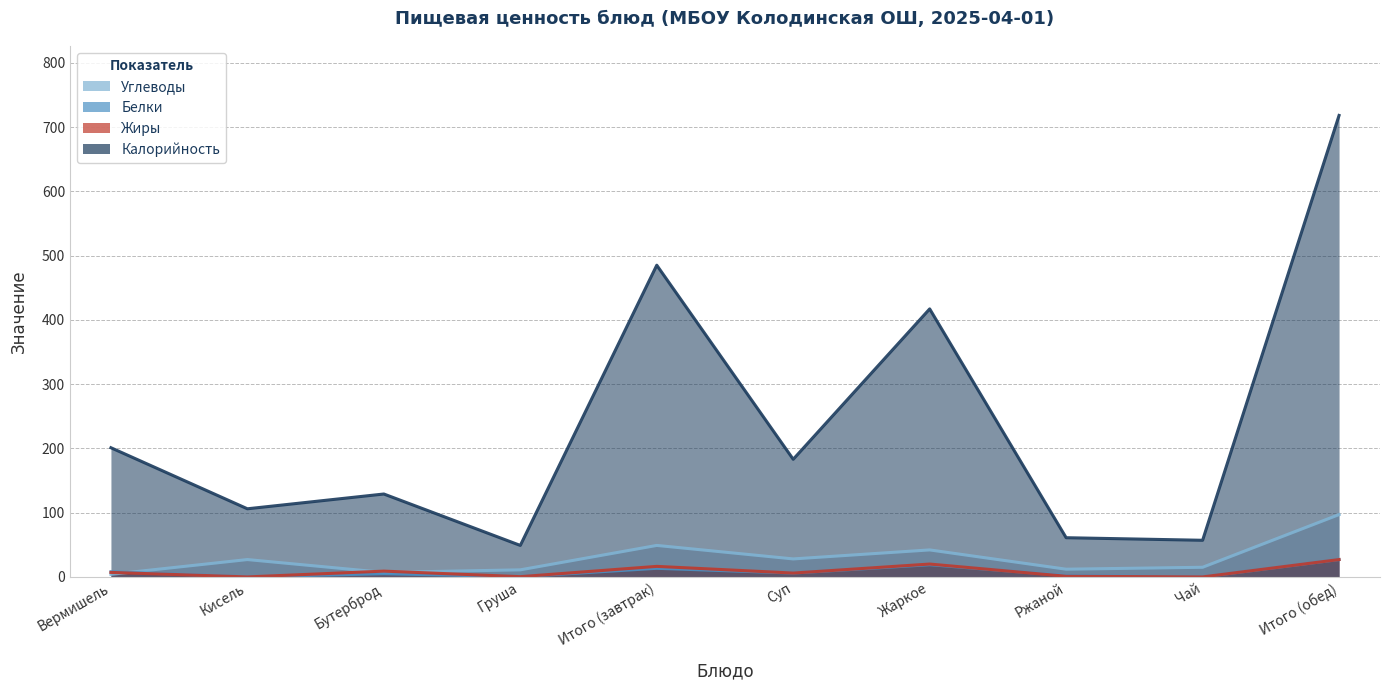

How many values in the Калорийность series exceed 183?

4